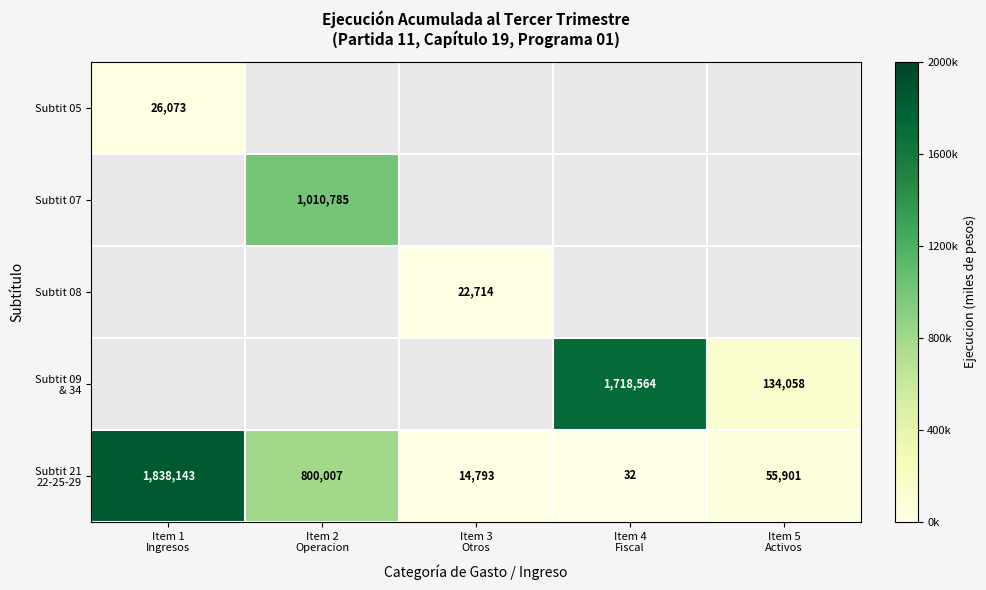

Which has a higher value, Item 4
Fiscal or Item 2
Operacion?

Item 2
Operacion